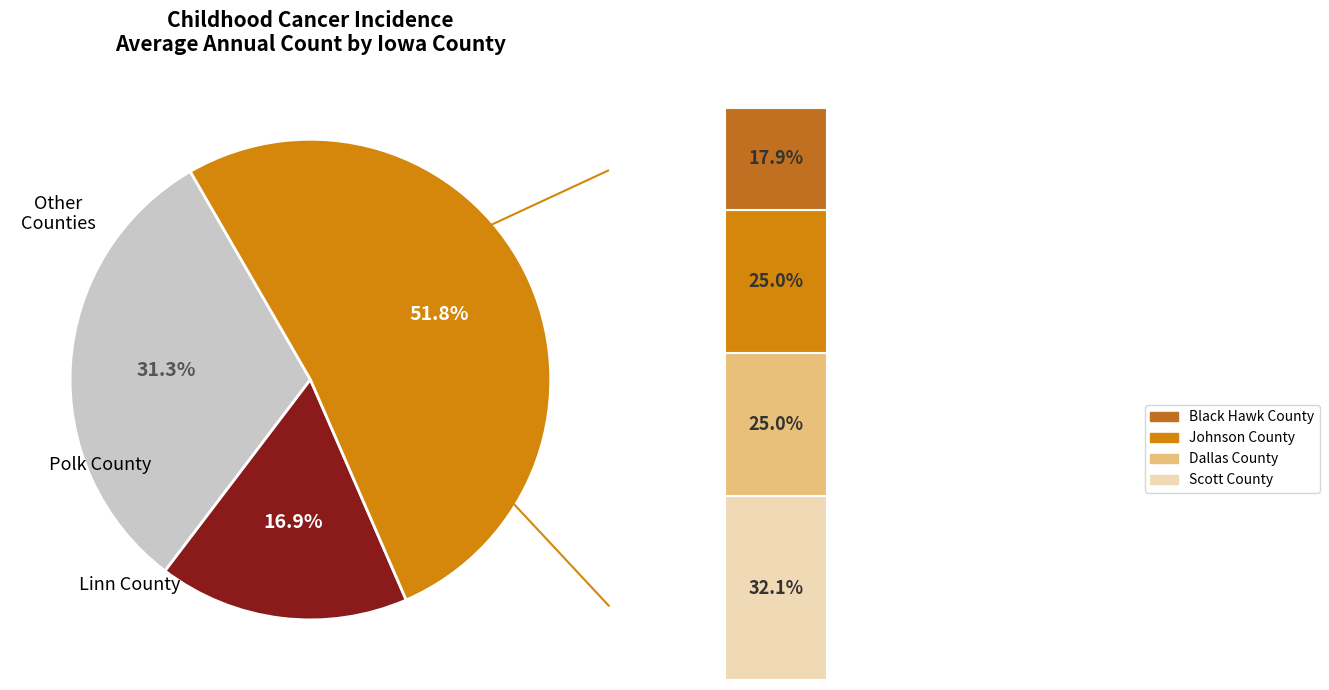

To the nearest percent, what percentage of the pie is Polk County?

31%